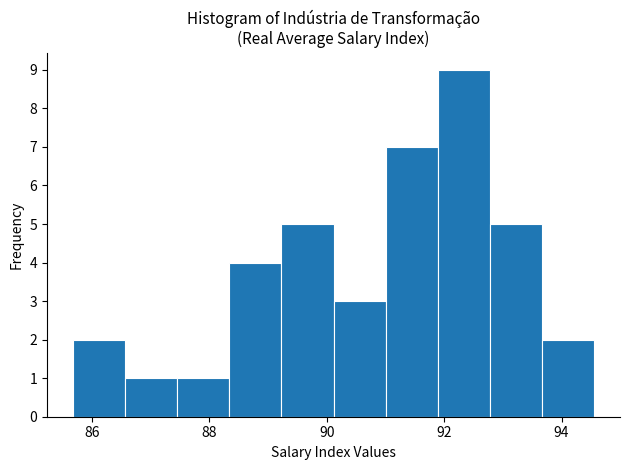

Reading left to right, list every bar in this chart as the range it spans on the x-axis followed by its height. Neither the bar edges nor the heights are printed on the chart, so give them approximately, as read against the axes.

85.6 to 86.6: 2
86.6 to 87.4: 1
87.4 to 88.4: 1
88.4 to 89.2: 4
89.2 to 90.2: 5
90.2 to 91.0: 3
91.0 to 91.8: 7
91.8 to 92.8: 9
92.8 to 93.6: 5
93.6 to 94.6: 2